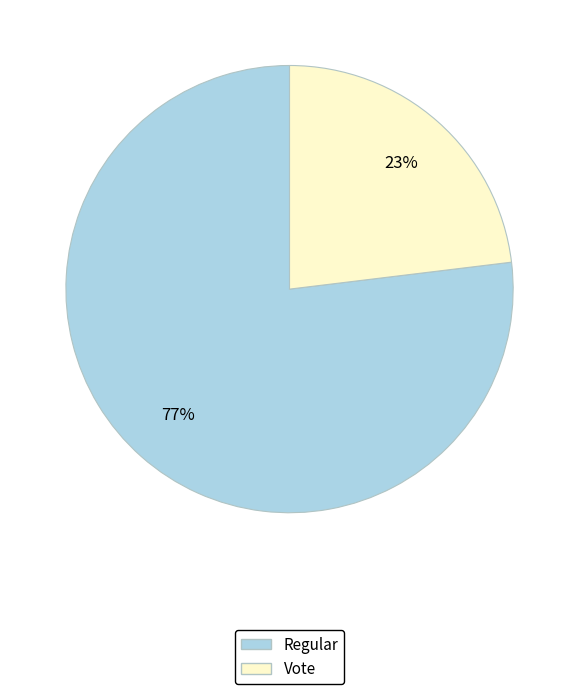

Is it true that Regular is 88% of the pie?

False